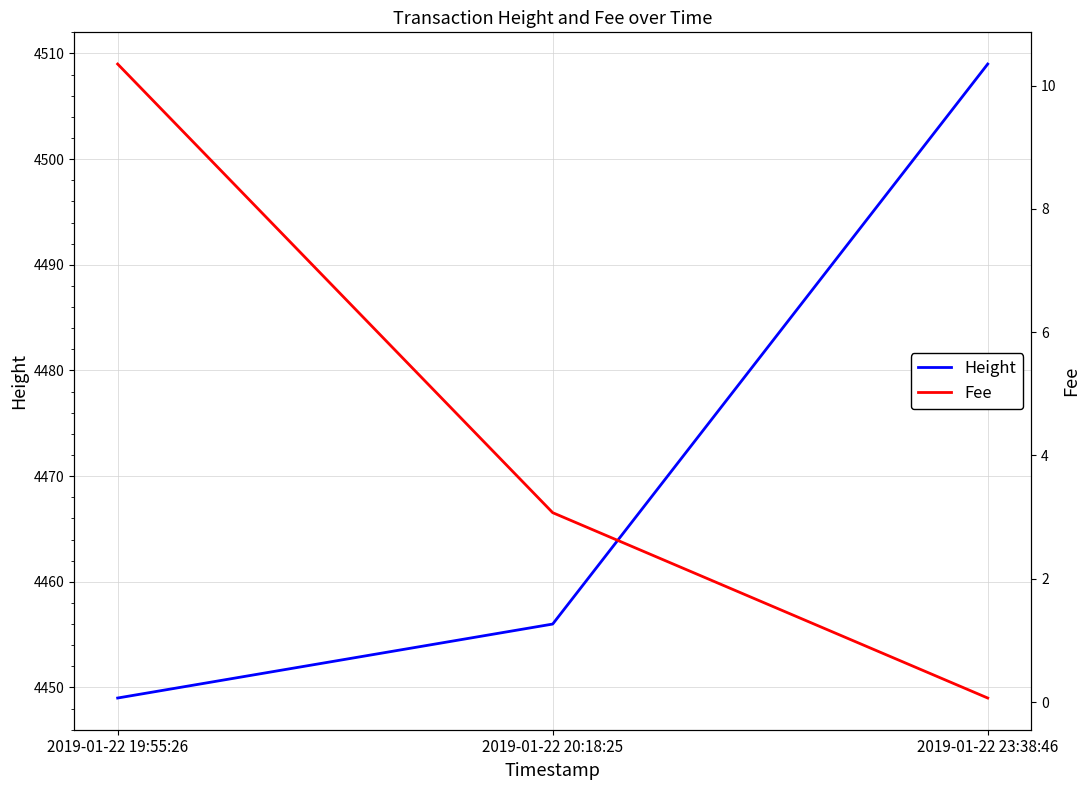

At which category is the sum across all series the highest?

2019-01-22 23:38:46